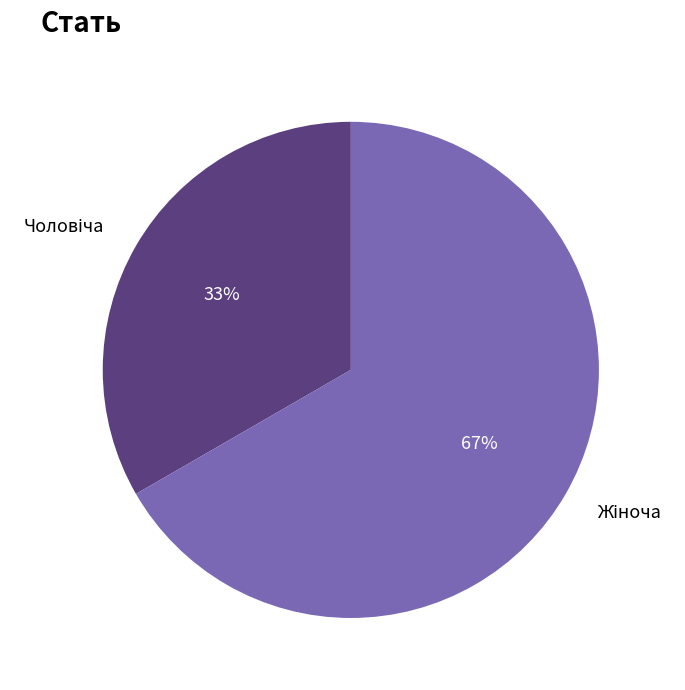

To the nearest percent, what is the average slice percentage?

50%